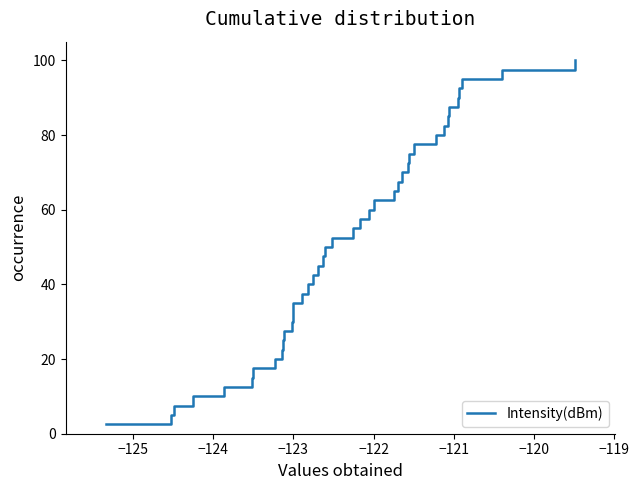

What is the minimum value shown in the chart?

2.5